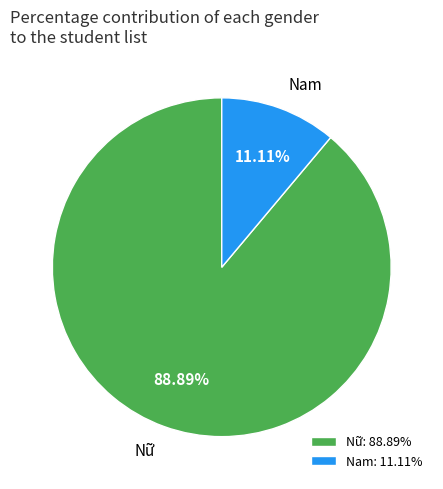

Between Nữ and Nam, which is larger?

Nữ